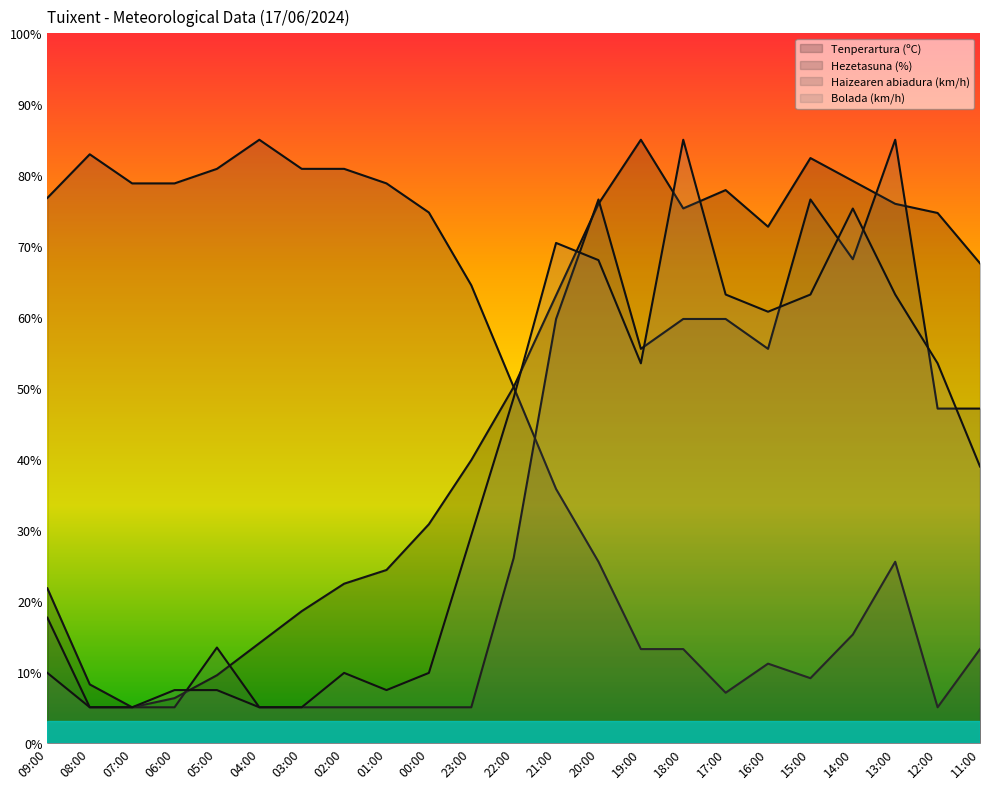

What are all the series names shown in the legend?

Tenperartura (ºC), Hezetasuna (%), Haizearen abiadura (km/h), Bolada (km/h)